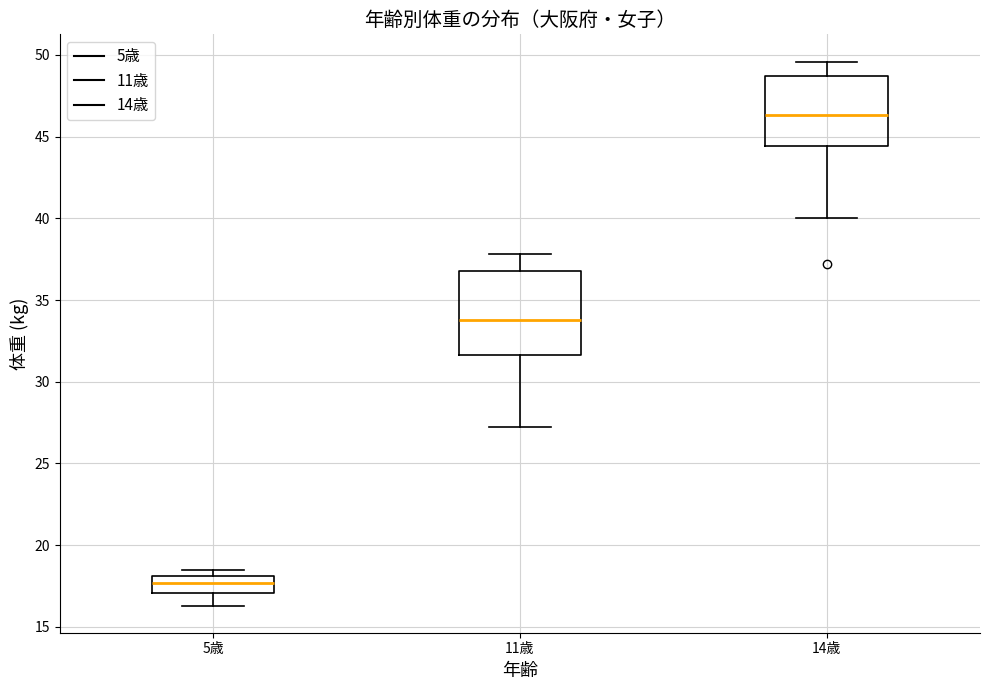

Where is the lower edge of the box for 5歳 on the y-axis? The values are not printed on the chart, so give them approximately, as read against the axis.

17.0